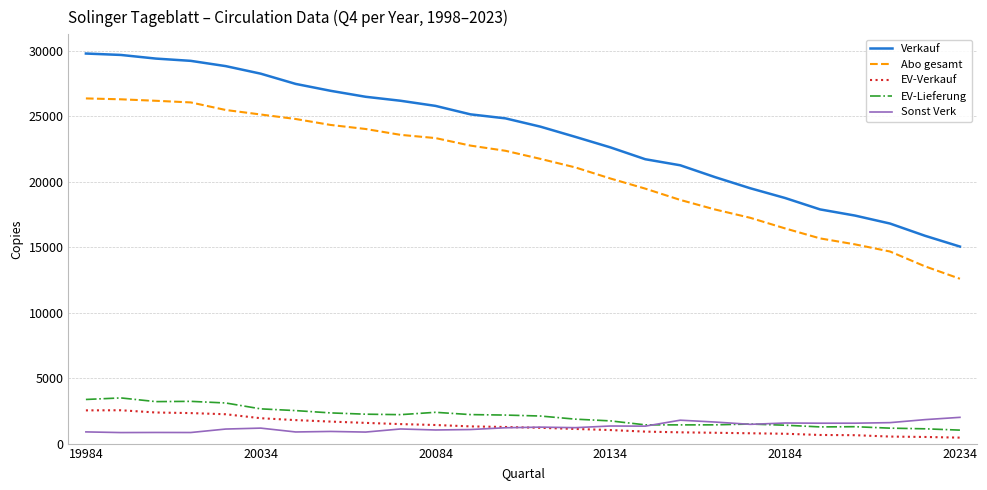

Which series has the largest range (max minus min)?

Verkauf